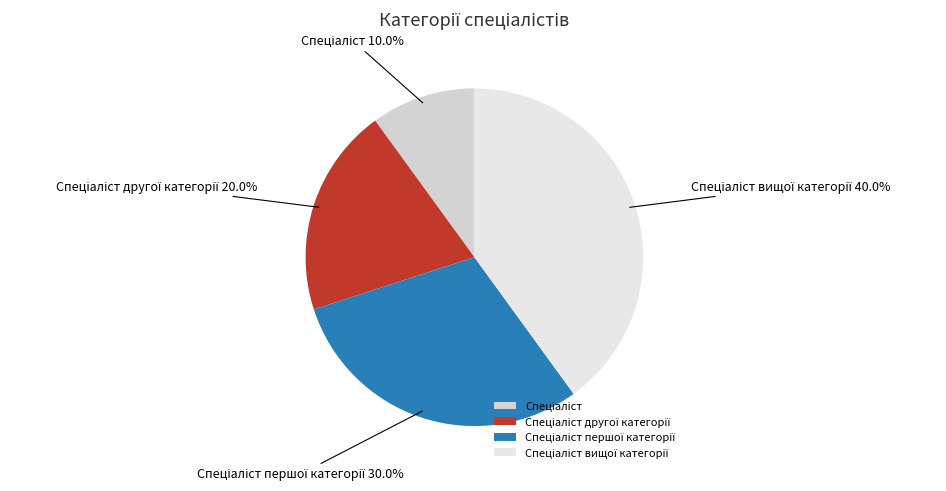

Does any single category account for the majority?

No